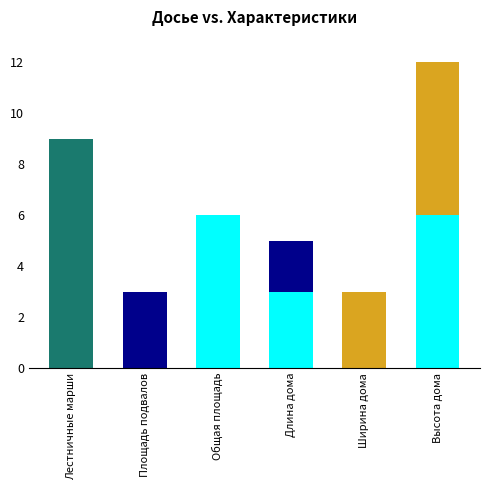

How many data points does each series have?

6